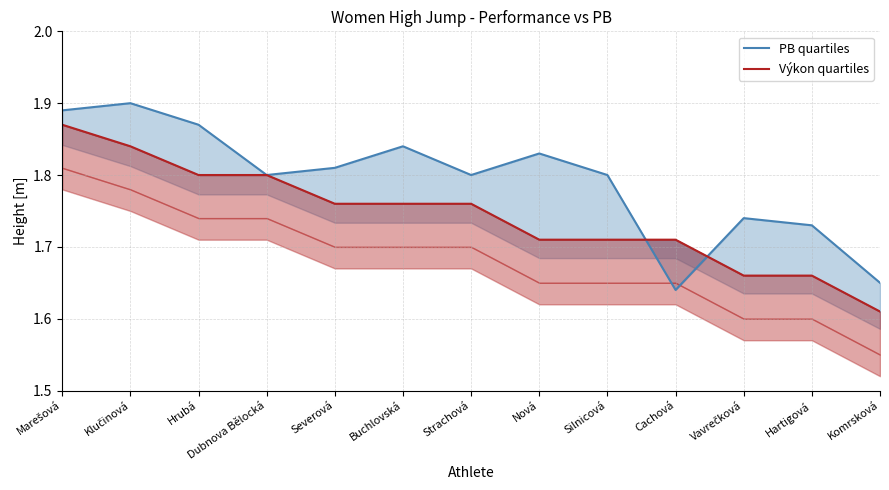

The value of Výkon quartiles at Marešová is 1.9. True or false?

True